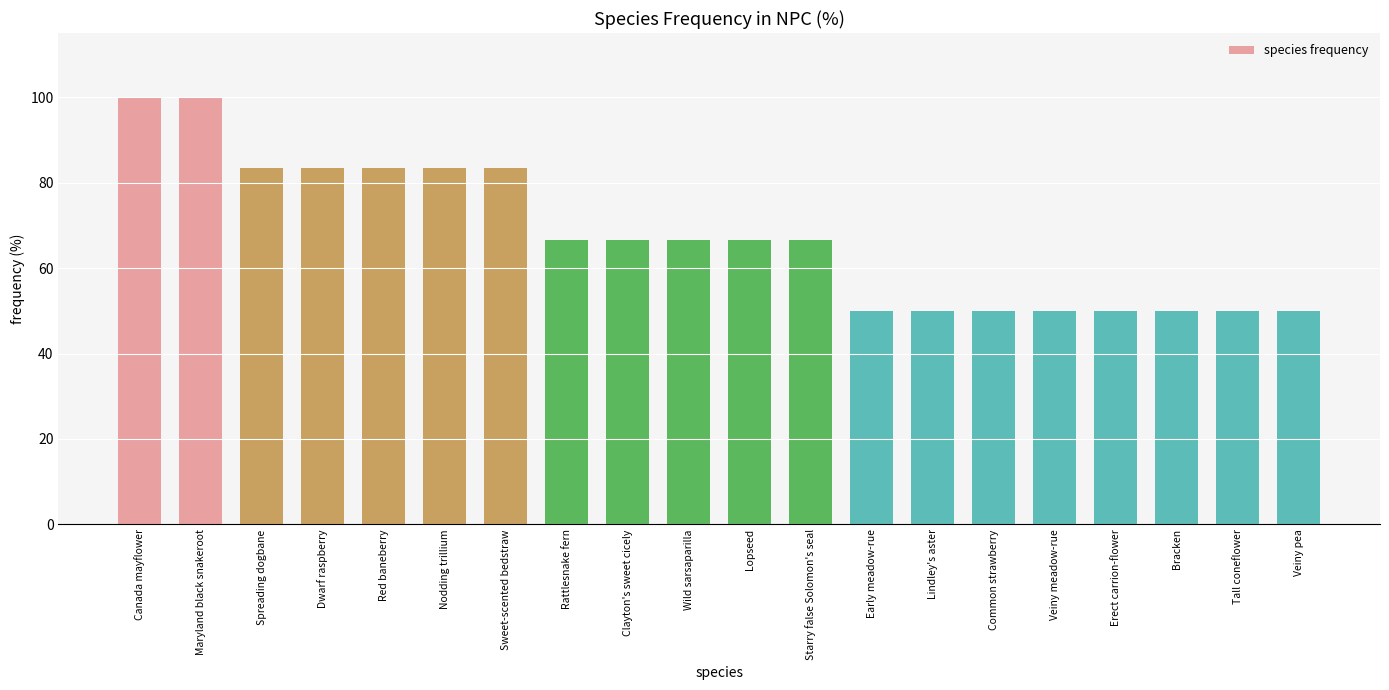

Approximately how many times larger is the value at Common strawberry compared to Rattlesnake fern?

0.7